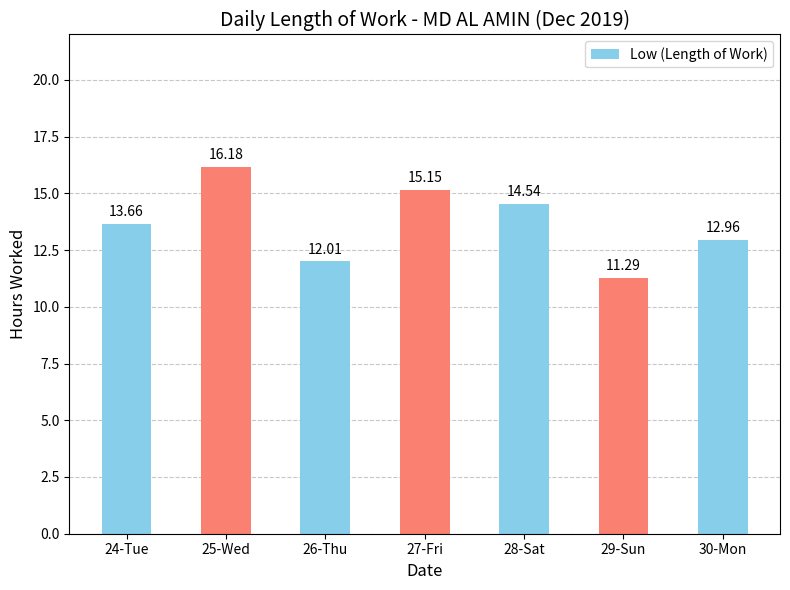

How many bars are there in total?

7